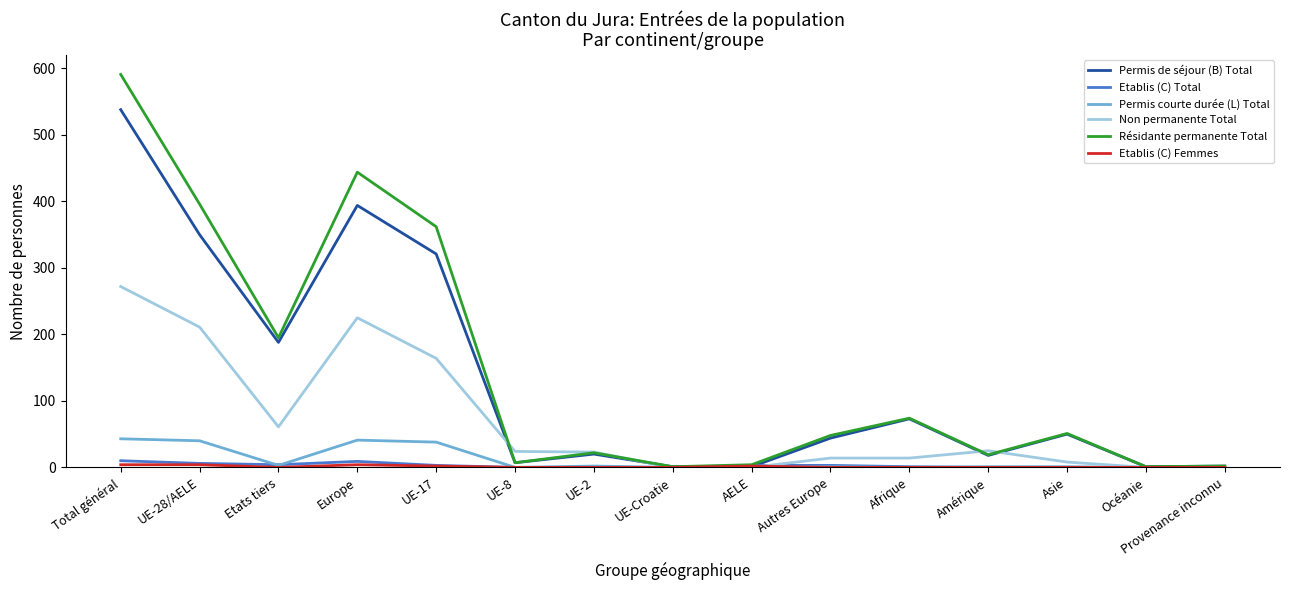

At which category is the sum across all series the highest?

Total général